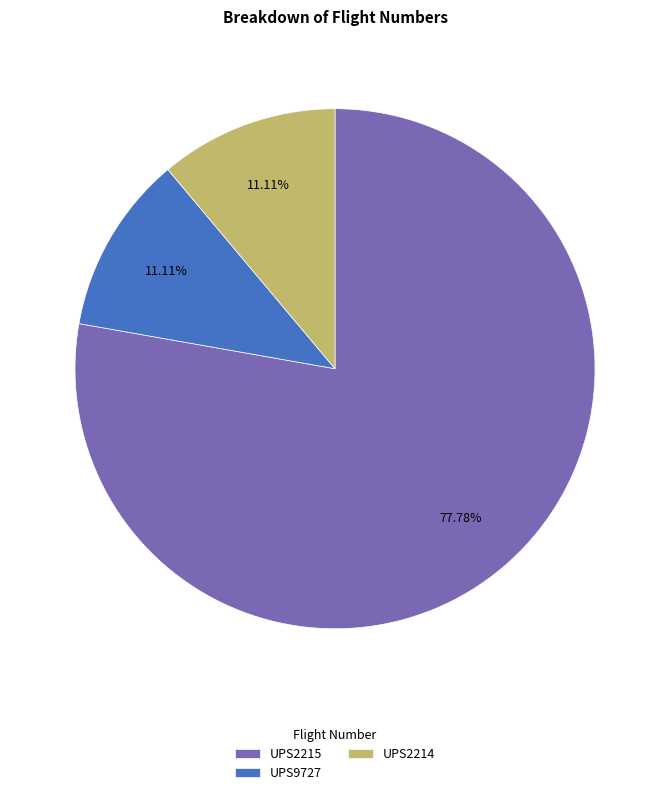

To the nearest percent, what portion does UPS2215 represent?

78%